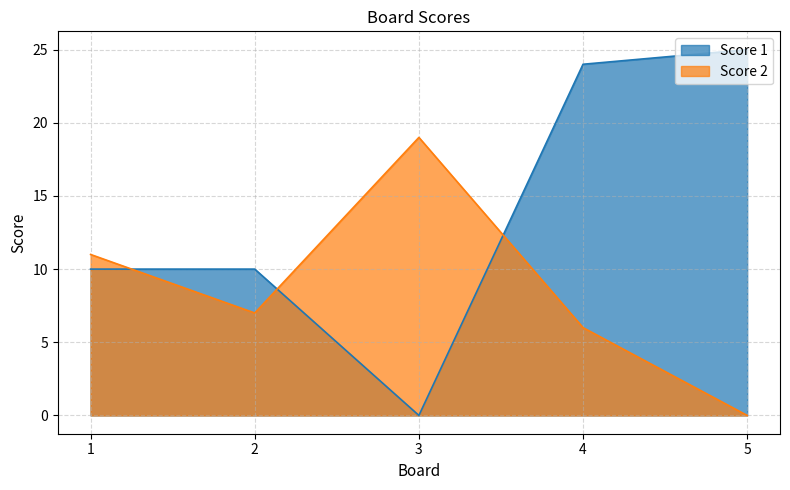

Between 4 and 5, which series saw the biggest shift?

Score 2